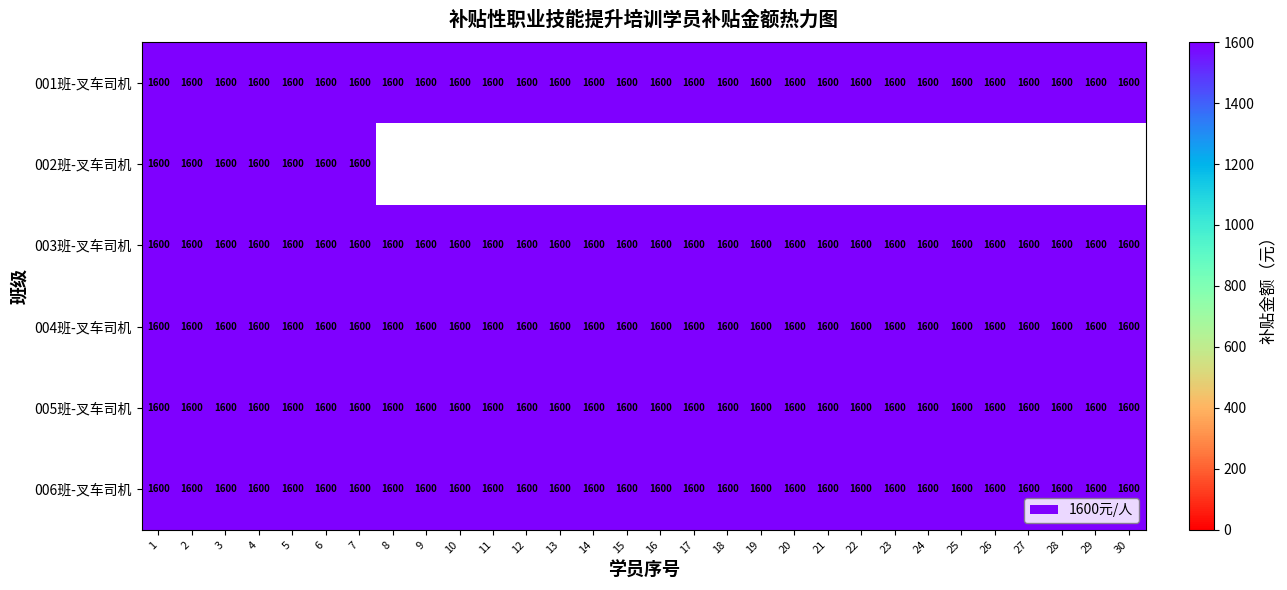

Which series has the largest total across all categories?

001班-叉车司机